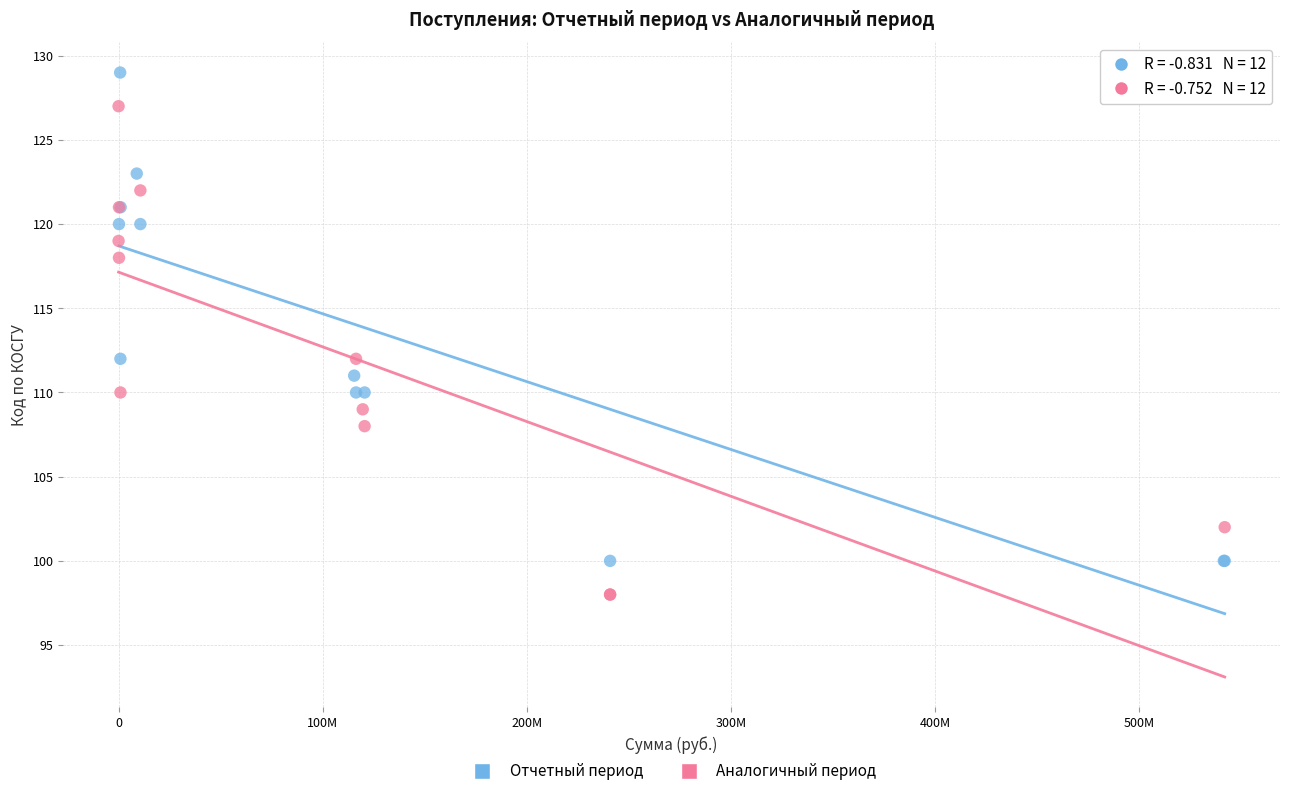

Which series reaches the maximum Y coordinate?

Отчетный период